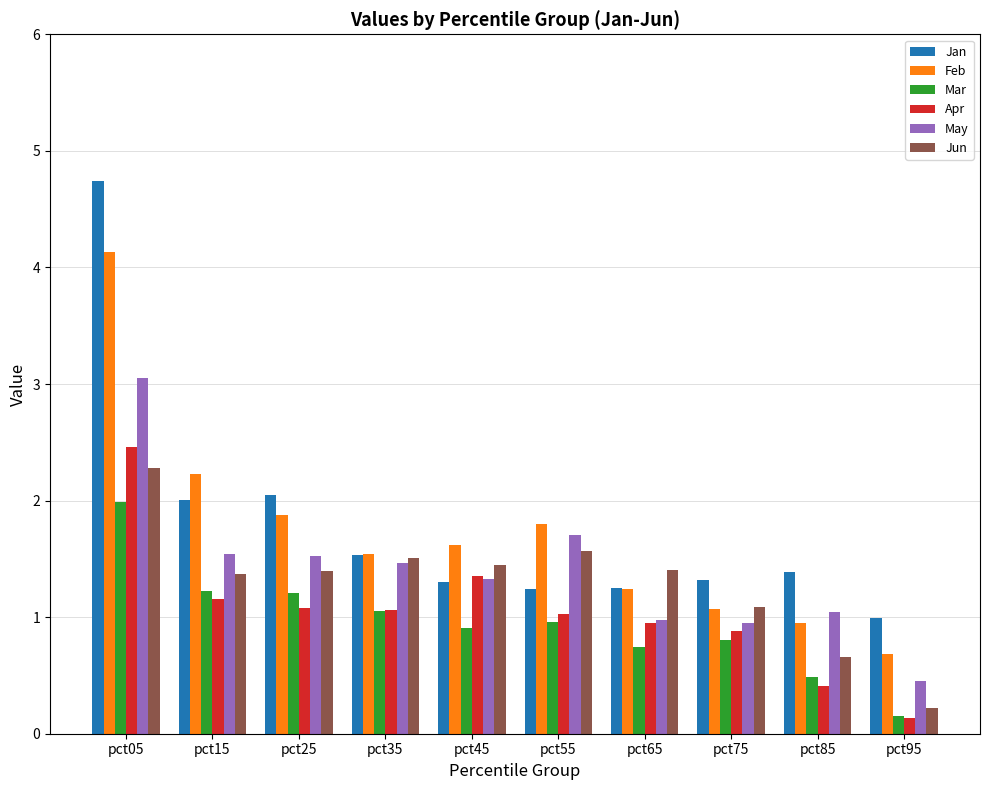

At which category is the sum across all series the highest?

pct05